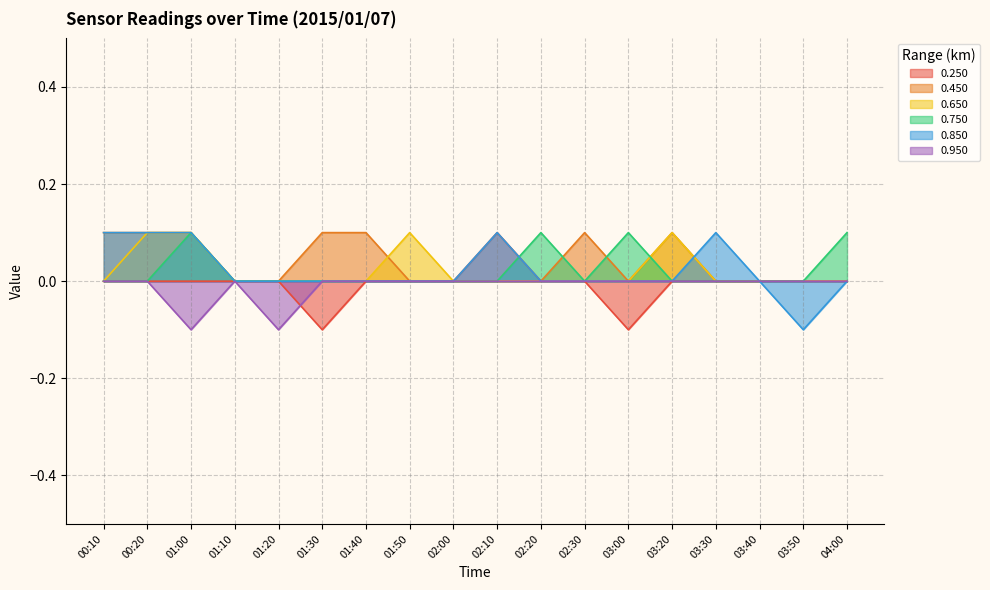

How many values in the 0.950 series are below 0?

2